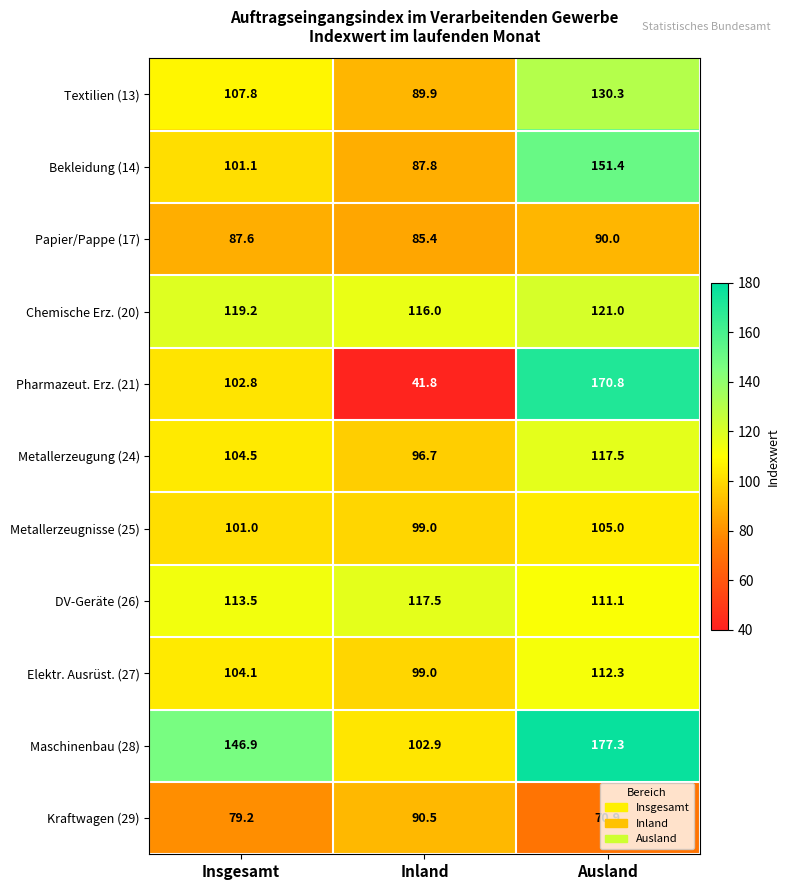

Rank the series at Insgesamt from highest to lowest value.

Maschinenbau (28), Chemische Erz. (20), DV-Geräte (26), Textilien (13), Metallerzeugung (24), Elektr. Ausrüst. (27), Pharmazeut. Erz. (21), Bekleidung (14), Metallerzeugnisse (25), Papier/Pappe (17), Kraftwagen (29)